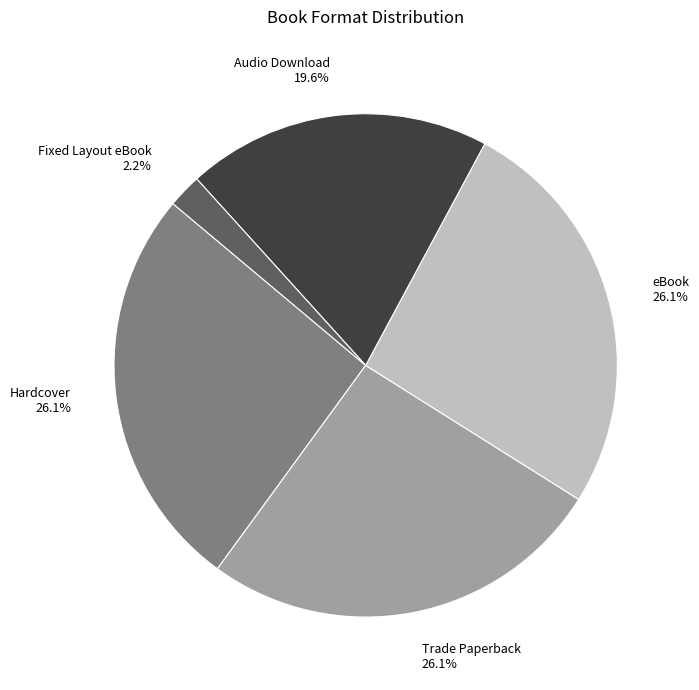

Which slice is the smallest?

Fixed Layout eBook